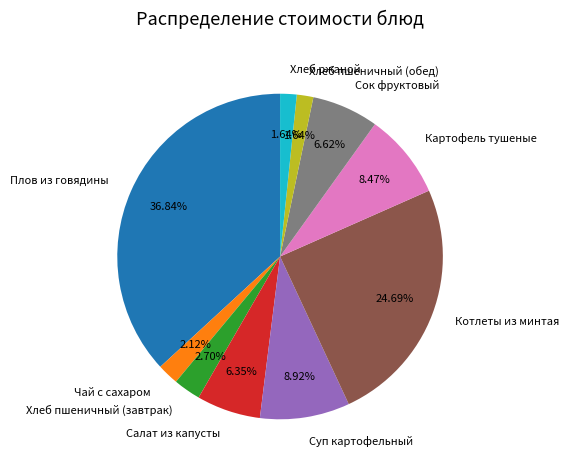

Do Чай с сахаром and Котлеты из минтая together represent more than half of the pie?

No